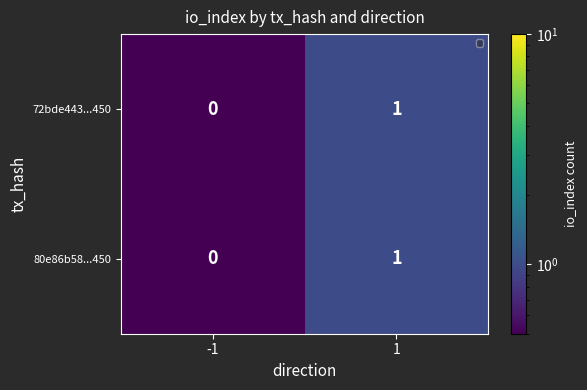

Reading left to right, list all the values displayed in this chart.

72bde443...450: 0	1
80e86b58...450: 0	1